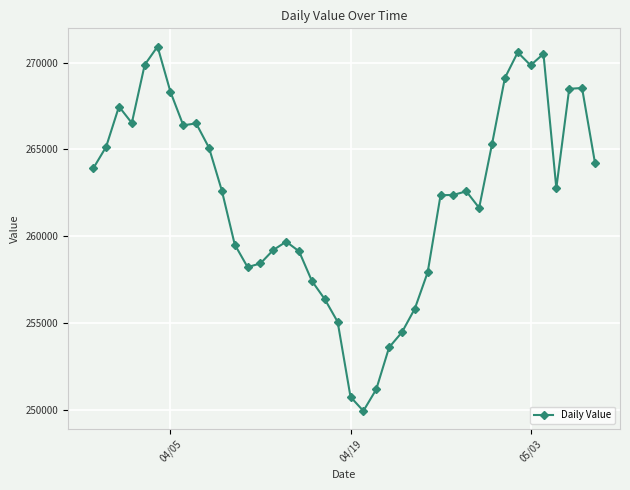

What is the value of the 20th point from the left?

255086.9